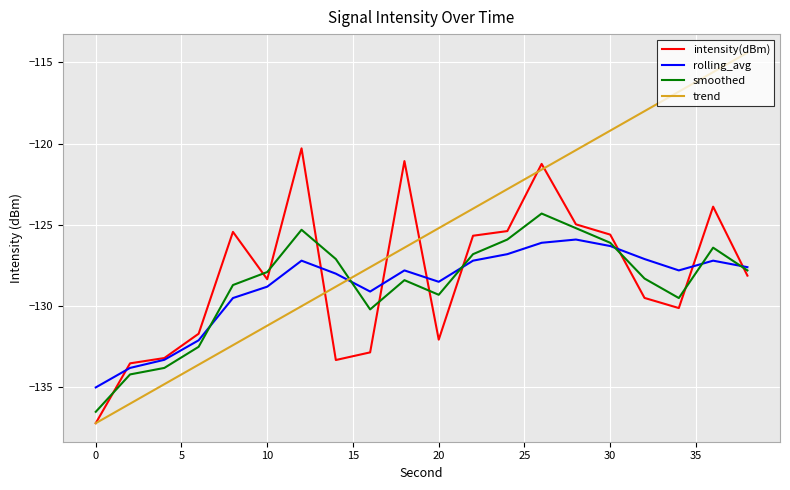

List the series in order of their peak value, lowest first.

rolling_avg, smoothed, intensity(dBm), trend